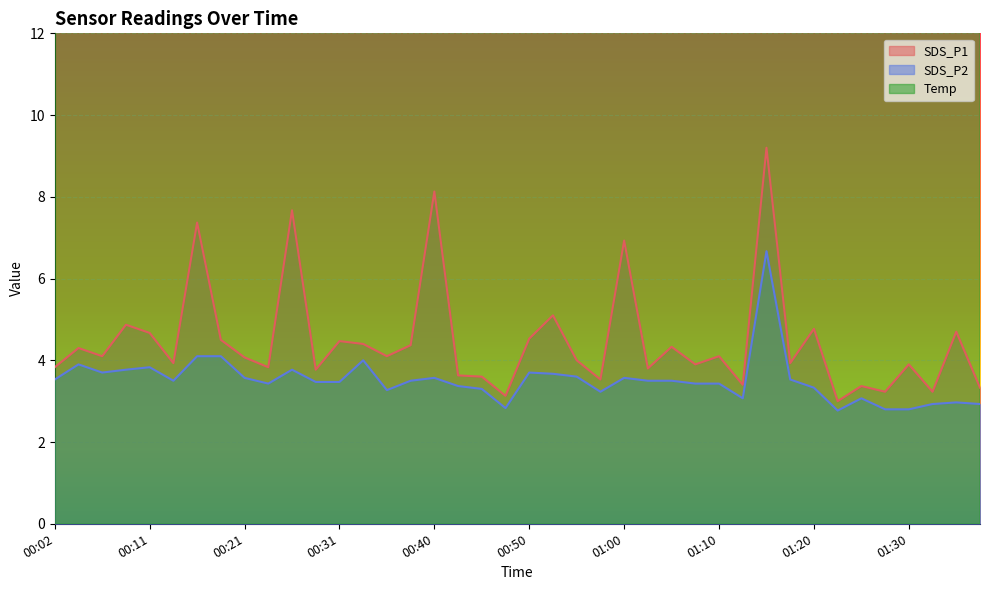

What is the spread (max minus min) of values at 00:50?

16.5